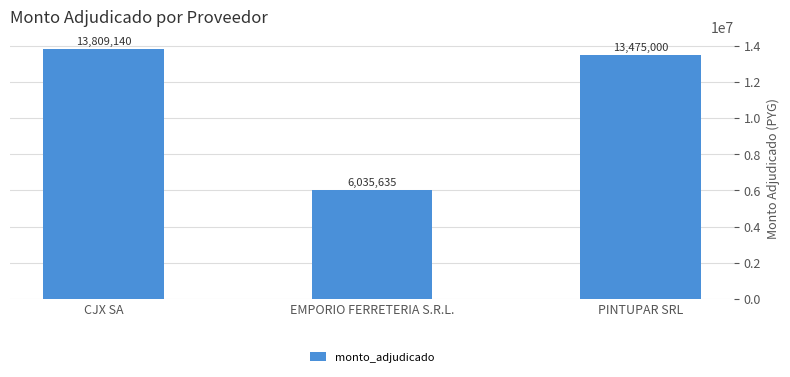

List the labels in order of value, largest first.

CJX SA, PINTUPAR SRL, EMPORIO FERRETERIA S.R.L.